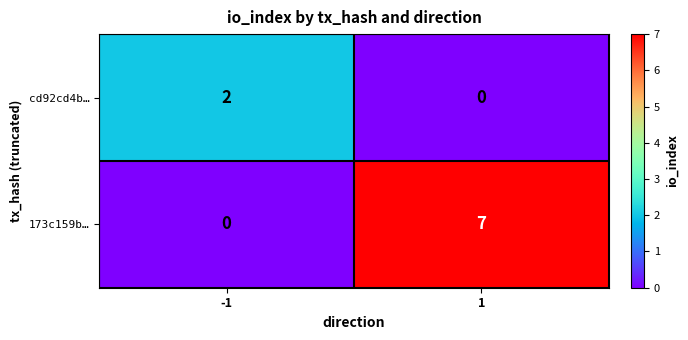

Reading left to right, list all the values displayed in this chart.

cd92cd4b…: -1=2	1=0
173c159b…: -1=0	1=7